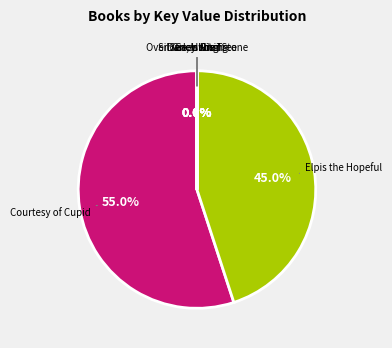

Which category has the biggest portion of the pie?

Courtesy of Cupid